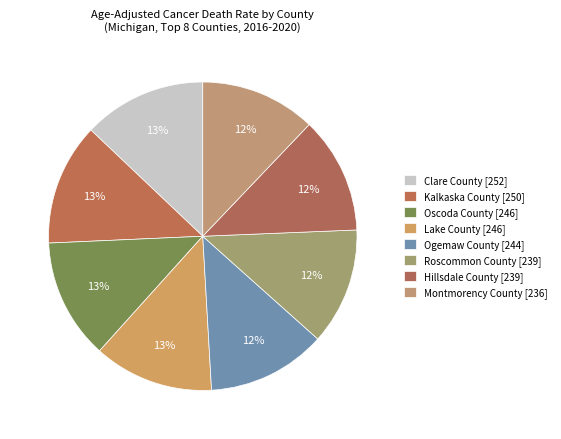

Count the number of slices in the pie.

8